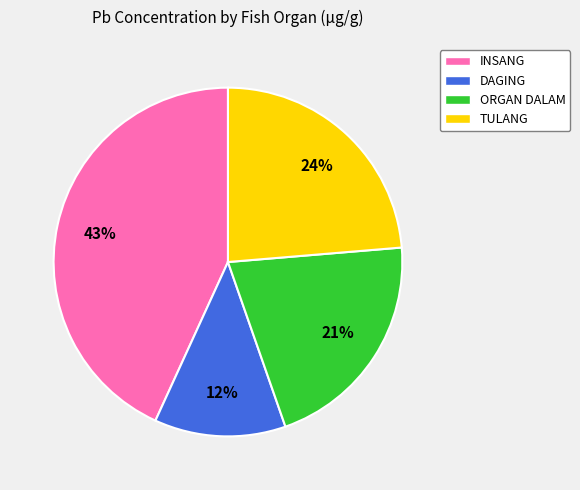

Combined, do INSANG and DAGING account for over 50%?

Yes